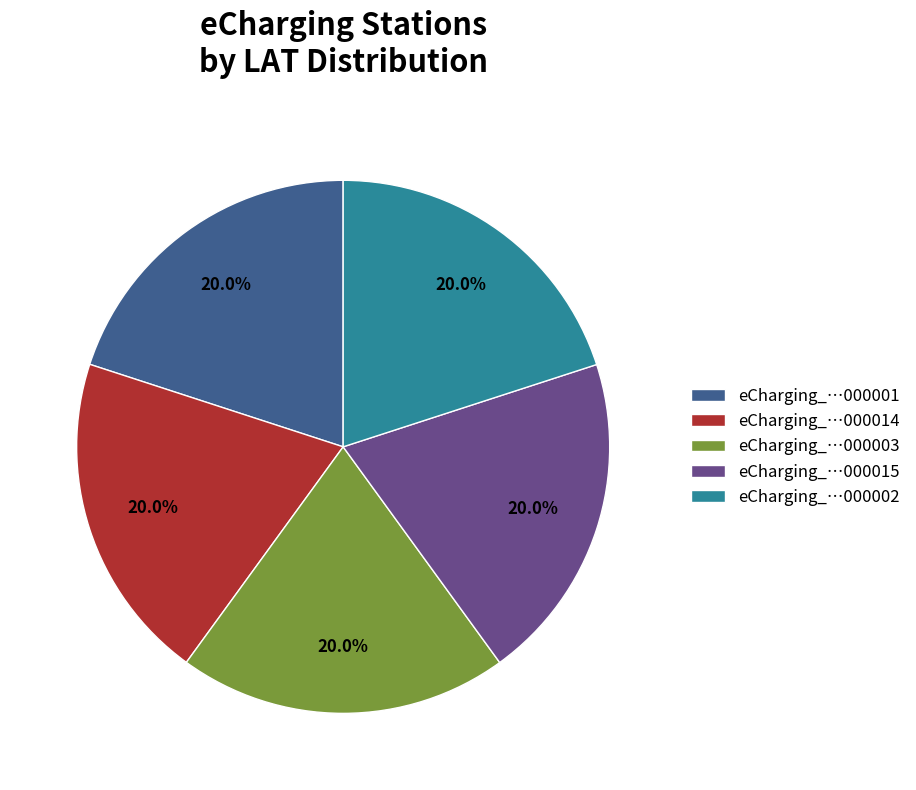

Does eCharging_…000014 account for over 50% of the chart?

No